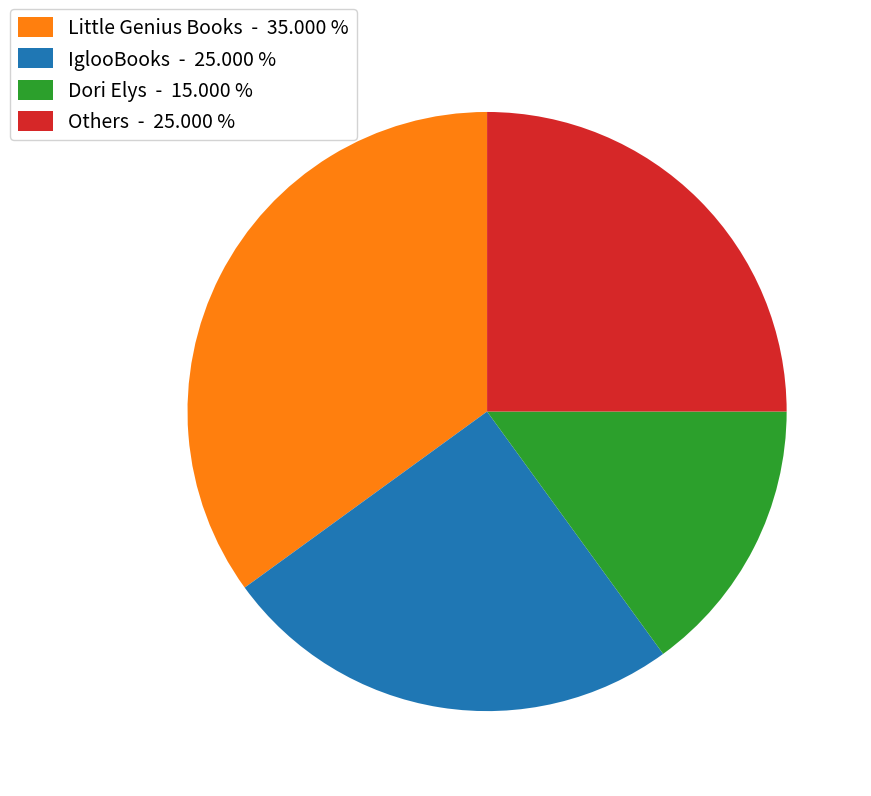

Is there any slice that represents more than half of the pie?

No